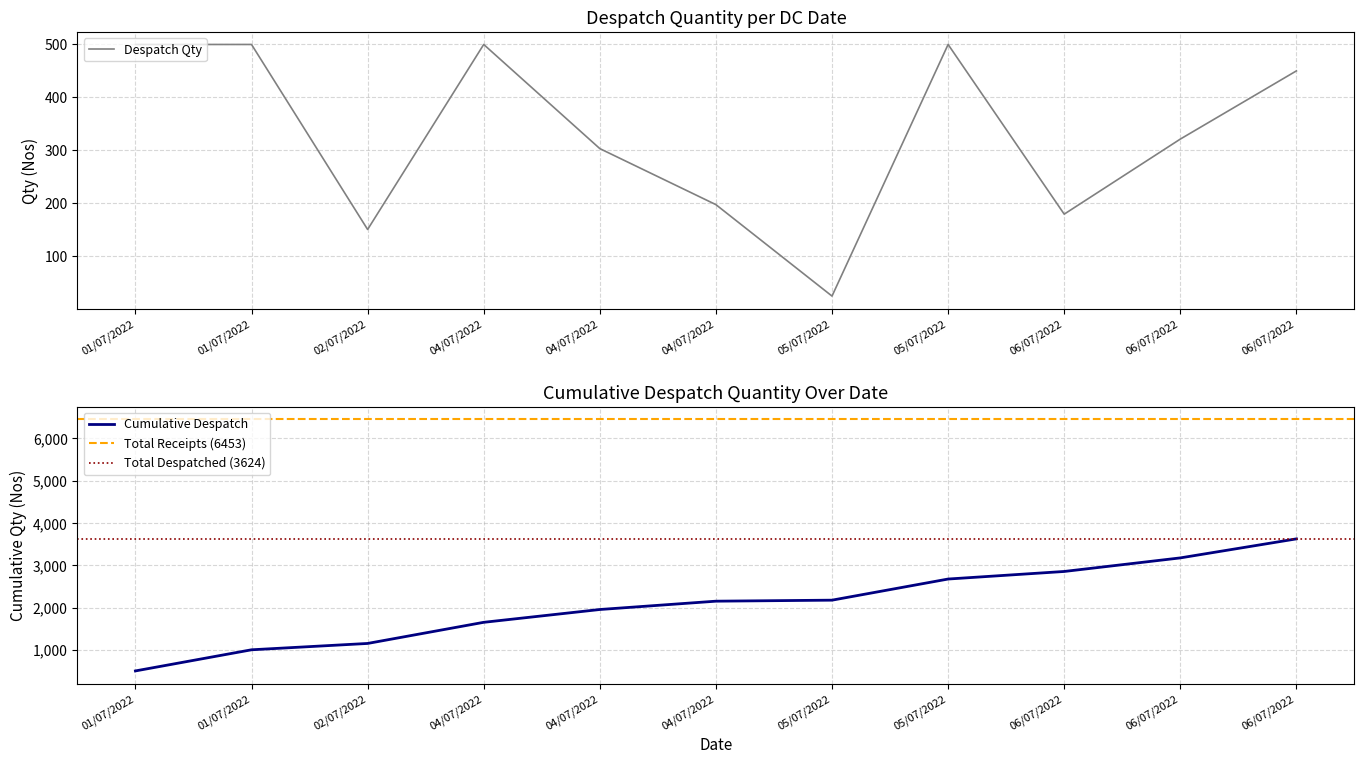

True or false: Cumulative Despatch has more than 2 points higher than both neighbors.

False